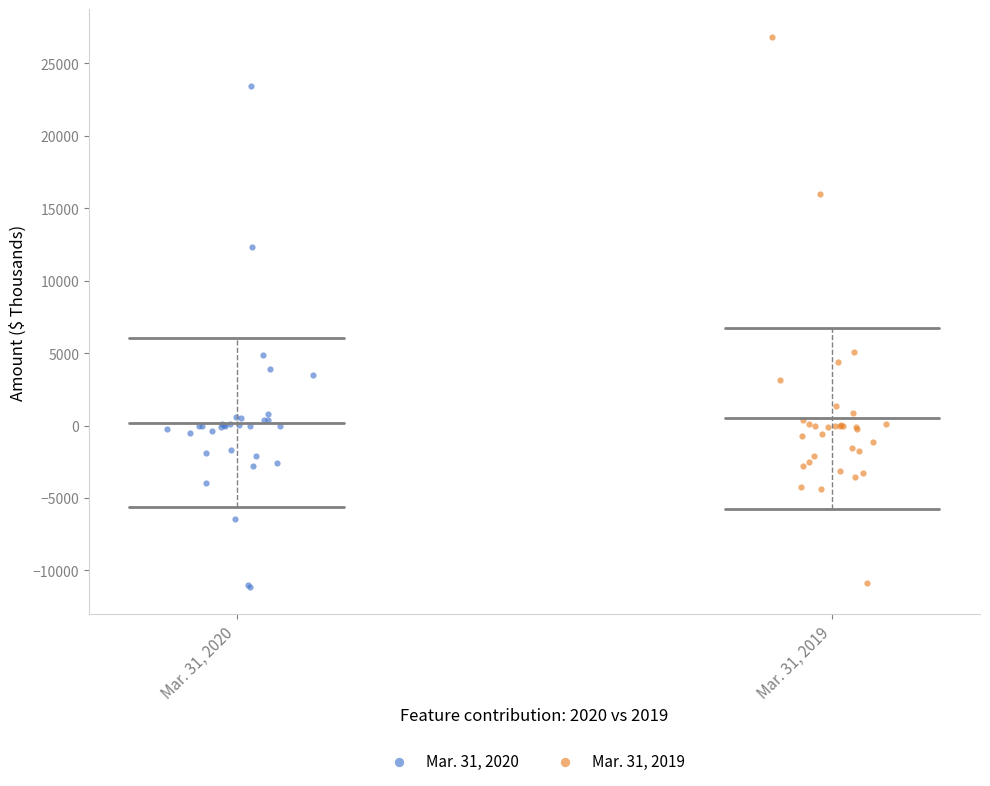

Which series contains the highest Y value?

Mar. 31, 2019